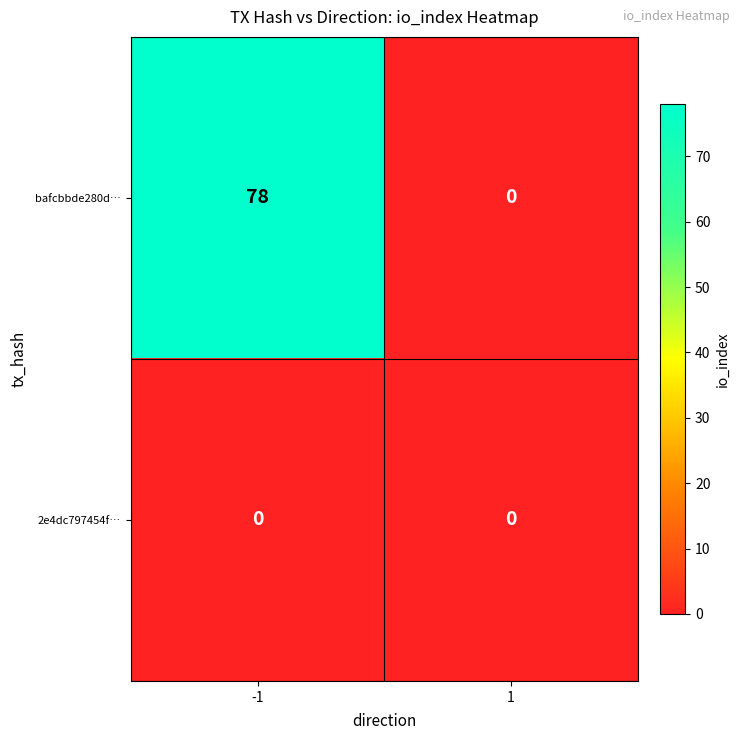

Reading left to right, transcribe all the data shown in this chart.

bafcbbde280d…: -1=78	1=0
2e4dc797454f…: -1=0	1=0